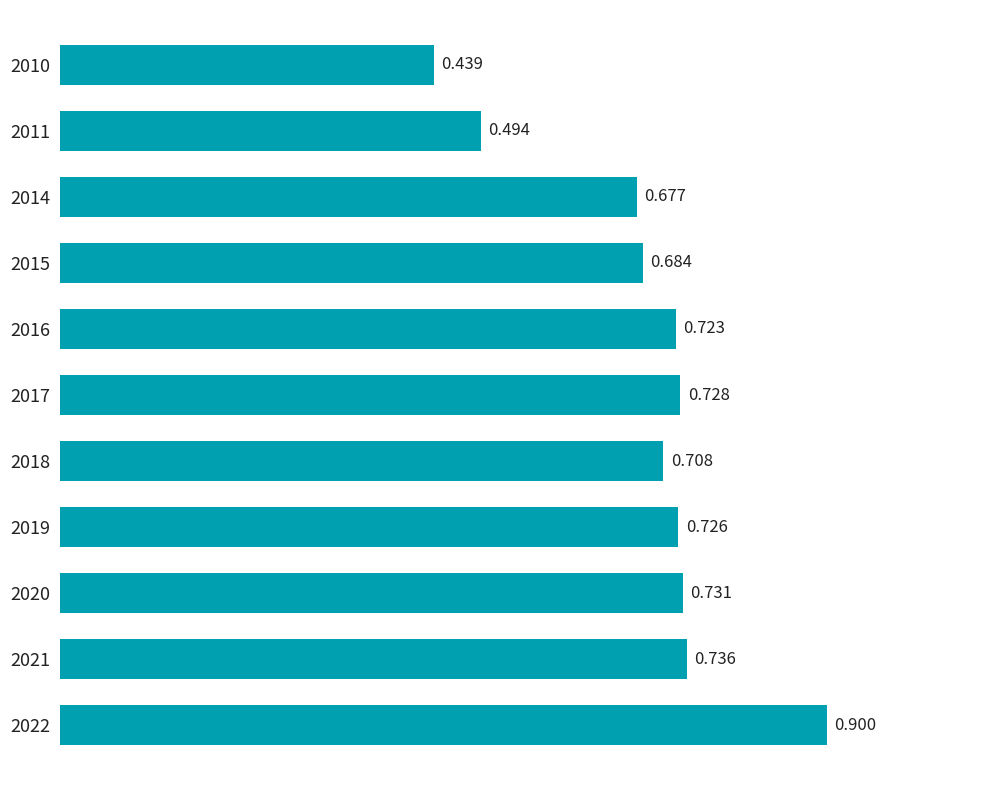

How many distinct data groups are displayed?

1